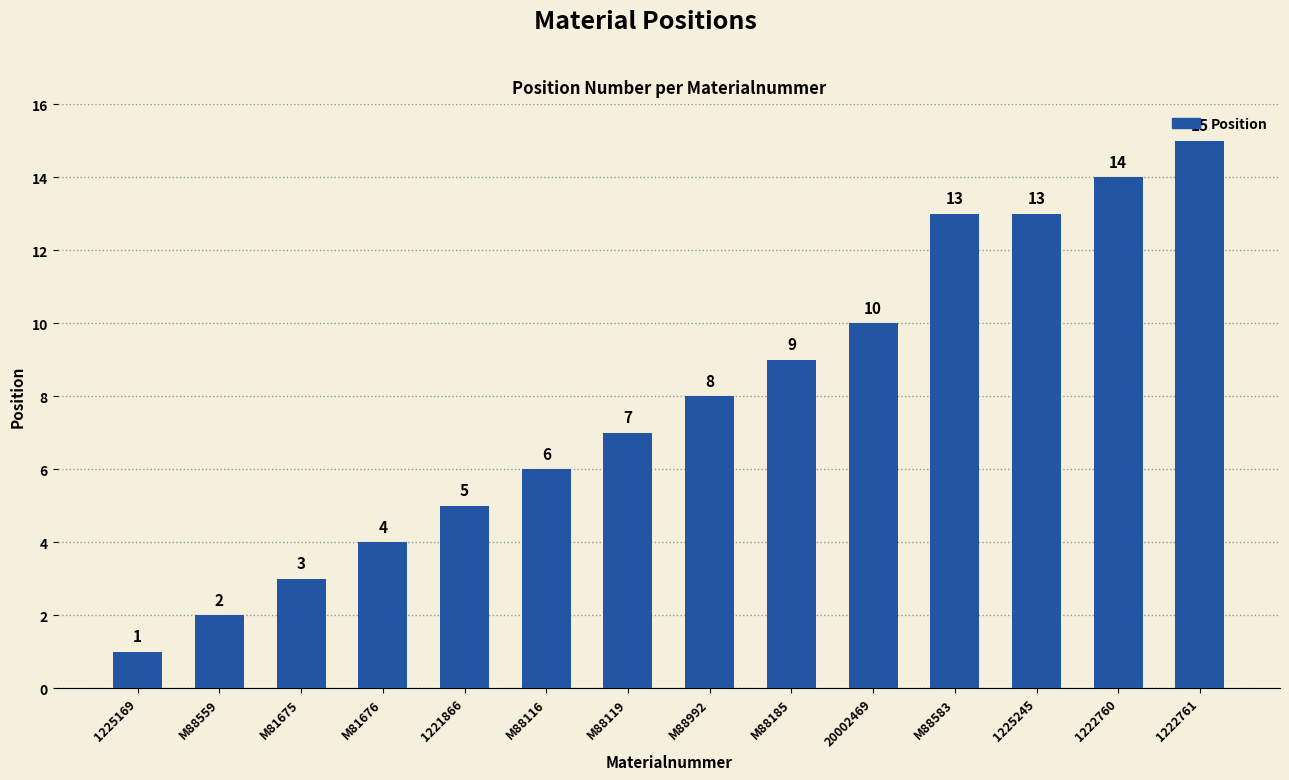

What is the maximum value shown in the chart?

15